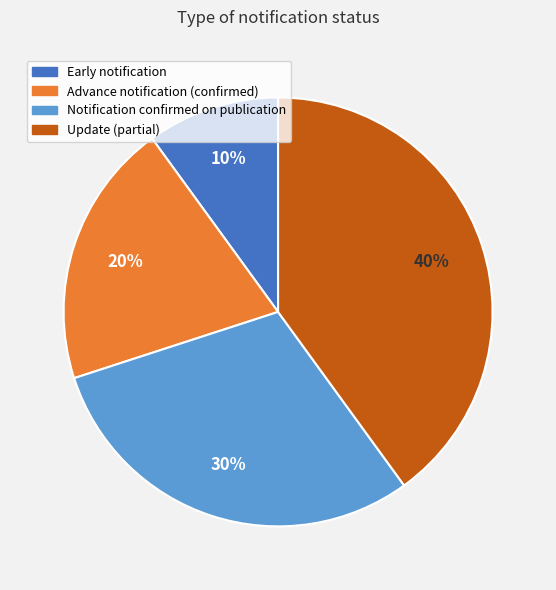

To the nearest percent, what is the difference between the largest and smallest slice percentages?

30%